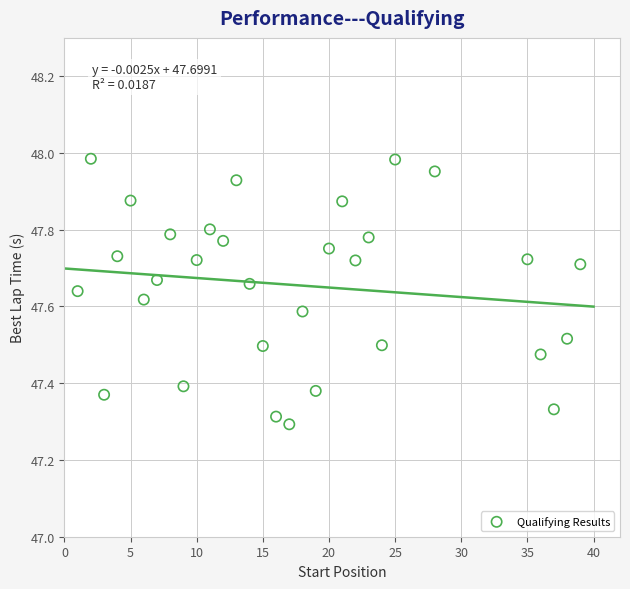

What is the range of X values (max minus min)?

38.0